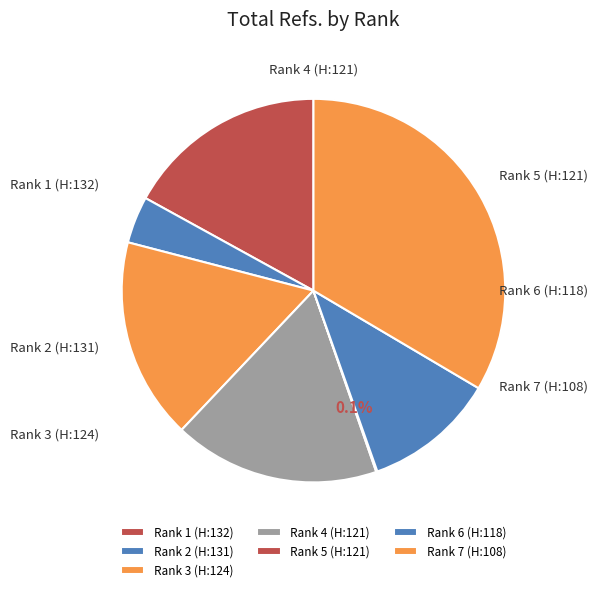

How many slices are in this pie chart?

7